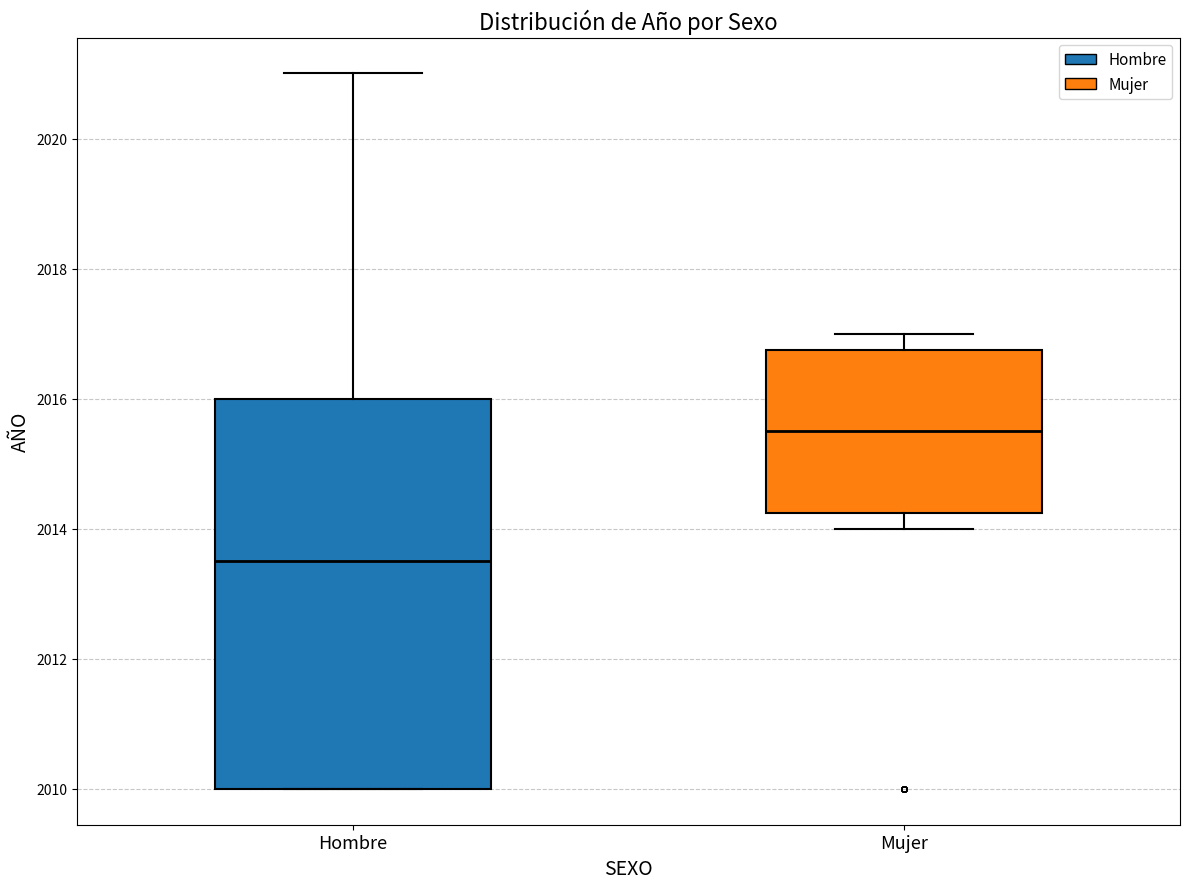

Which box's median line is the highest?

Mujer